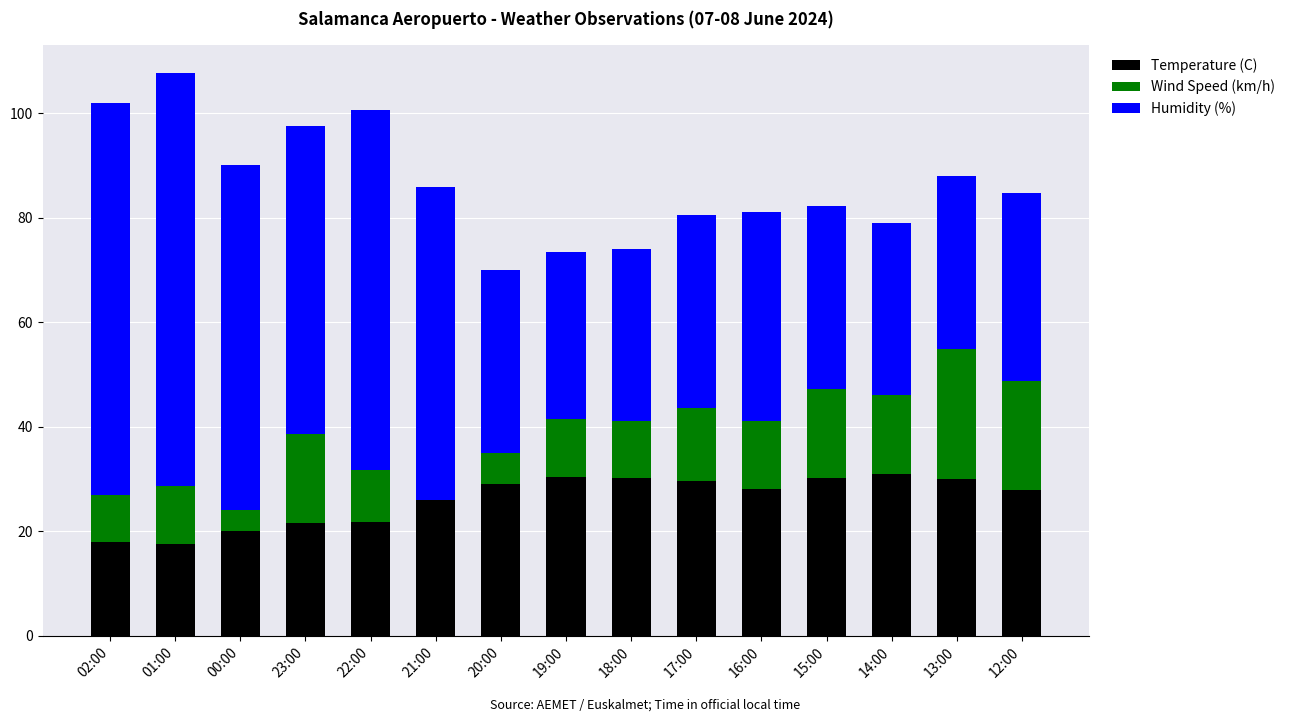

The Temperature (C) series shows 11.7 at 14:00. True or false?

False